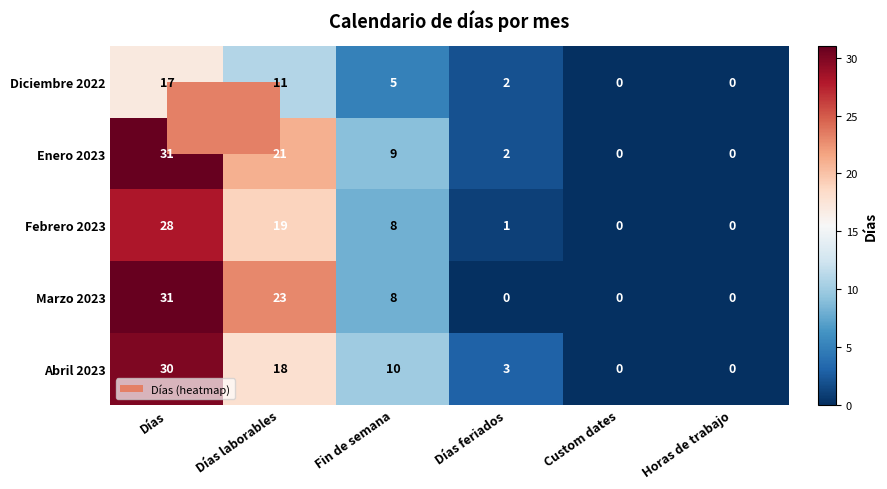

Count the Abril 2023 values in the range 0 to 18.

5